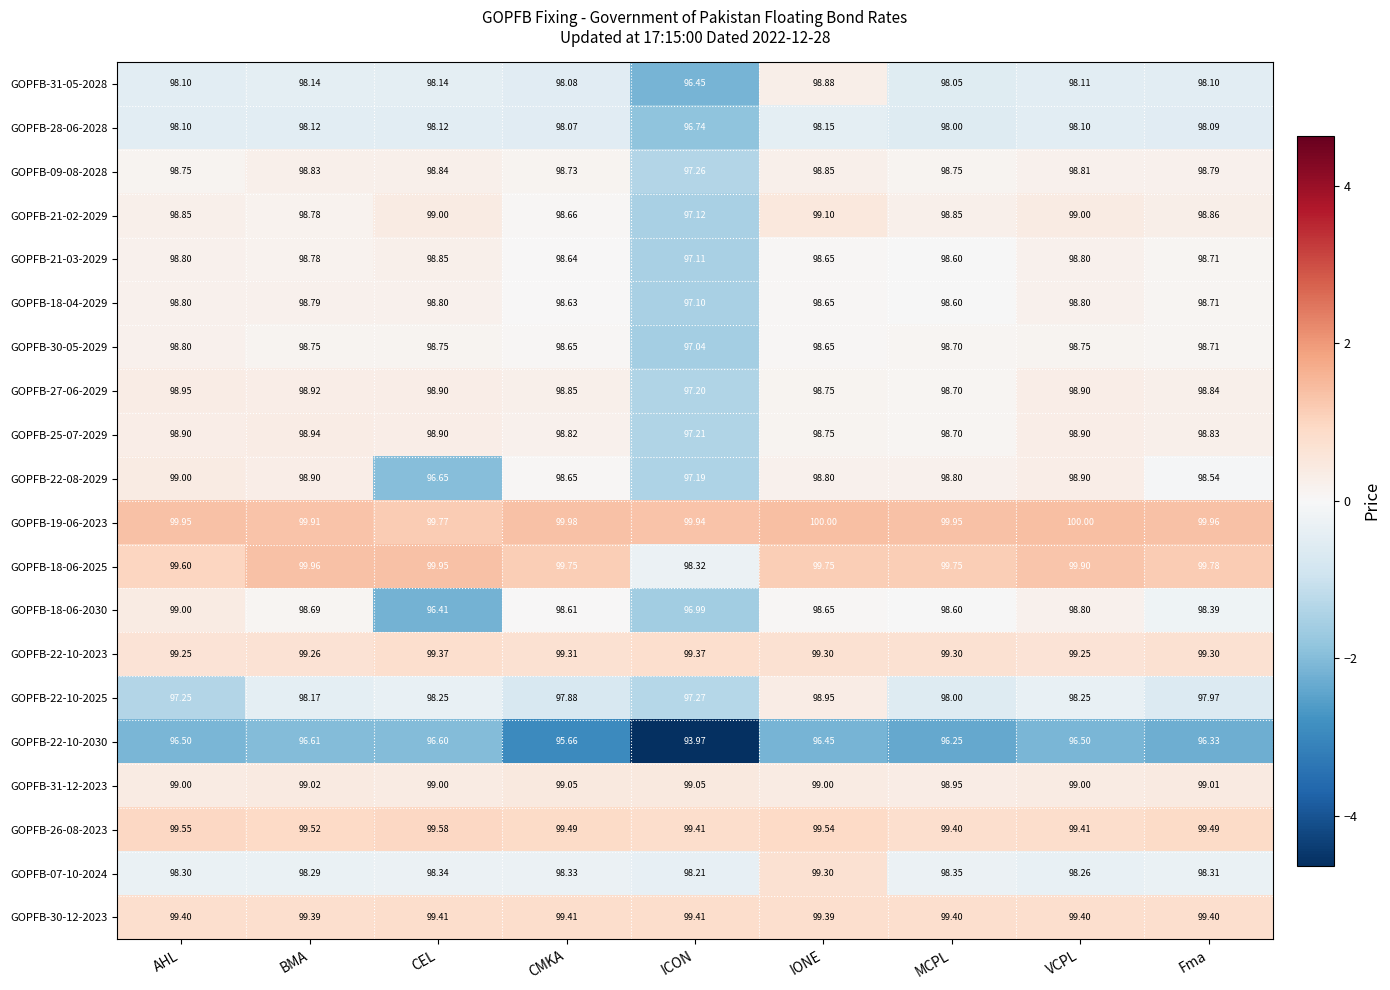

Which series changed the most between AHL and BMA?

GOPFB-22-10-2025